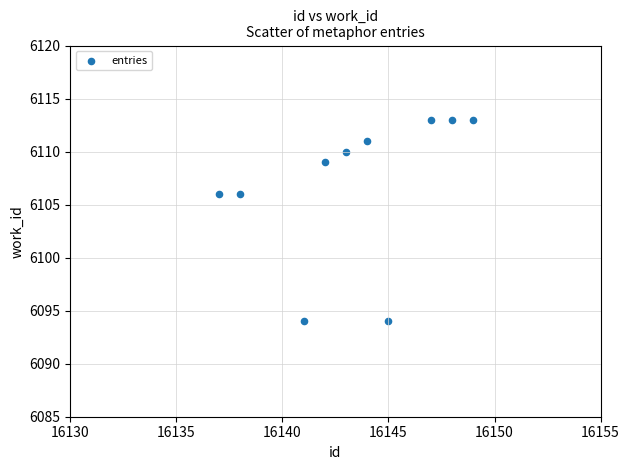

What is the average Y value?

6107